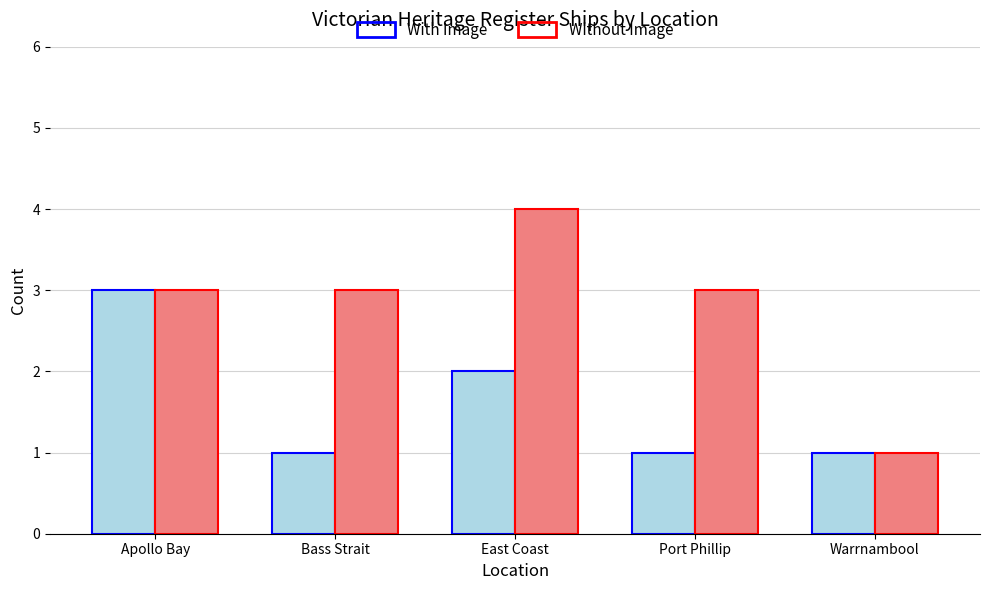

True or false: With Image has a value of 1 at East Coast.

False